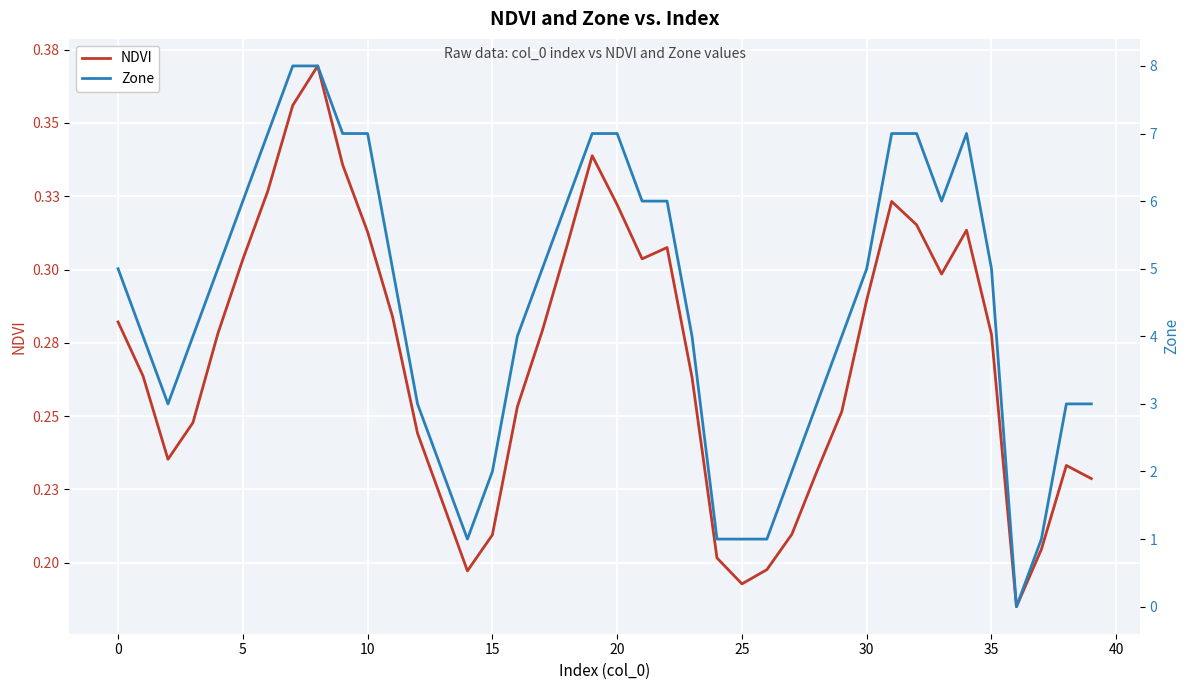

The value of Zone at 37 is 1.5. True or false?

False